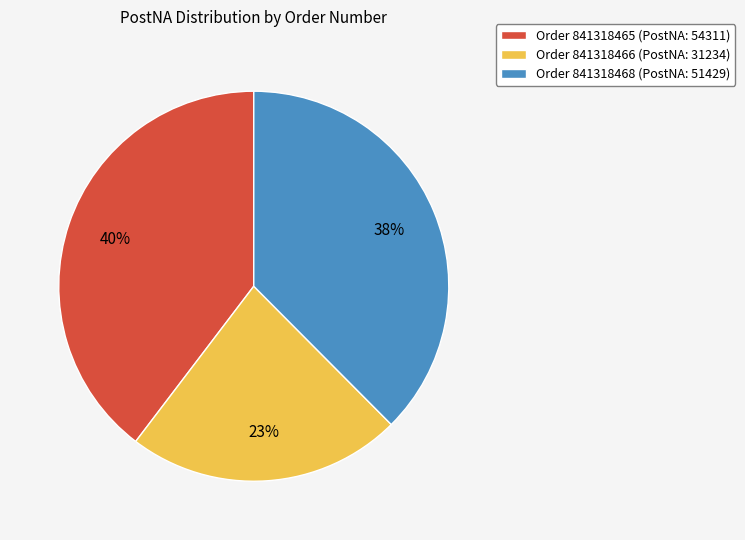

To the nearest percent, what percentage of the pie is Order 841318468 (PostNA: 51429)?

38%